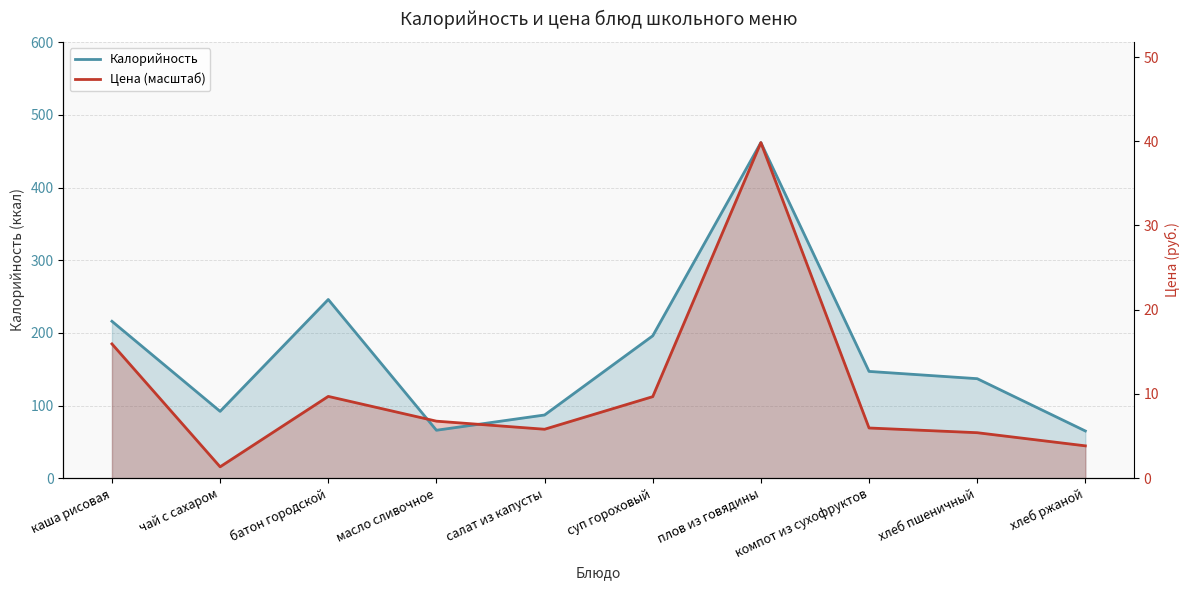

What is the label of the 8th point from the right?

батон городской